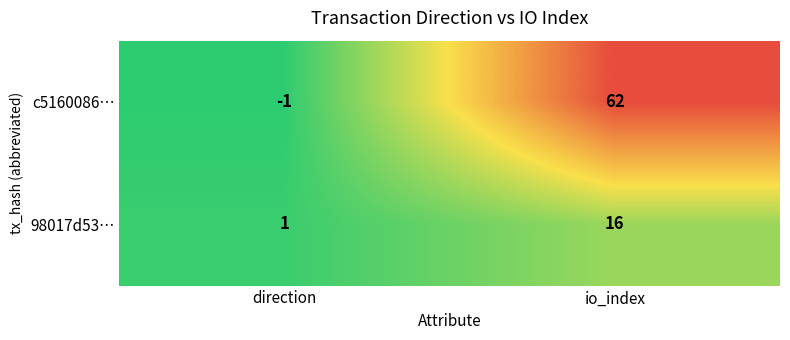

Reading left to right, what are all the values shown in this chart?

c5160086…: direction=-1	io_index=62
98017d53…: direction=1	io_index=16